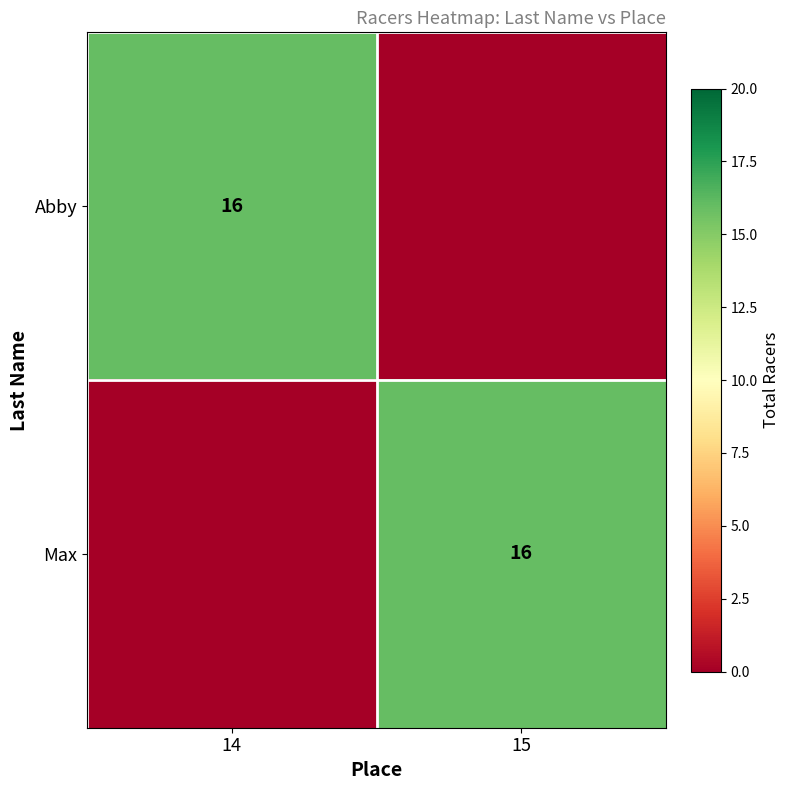

The value of Abby at 14 is 16. True or false?

True